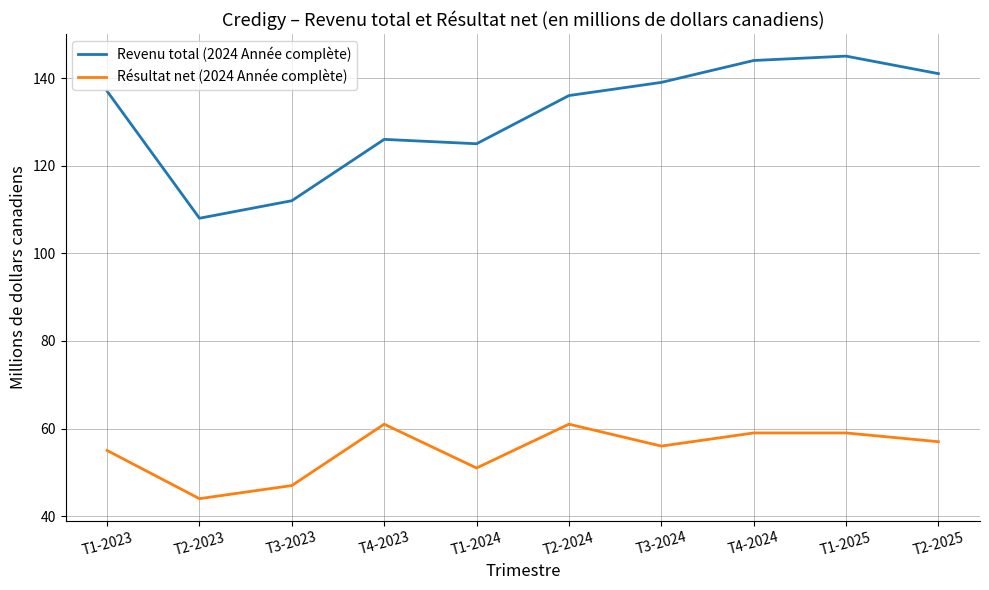

True or false: Revenu total (2024 Année complète) and Résultat net (2024 Année complète) cross at least once.

False